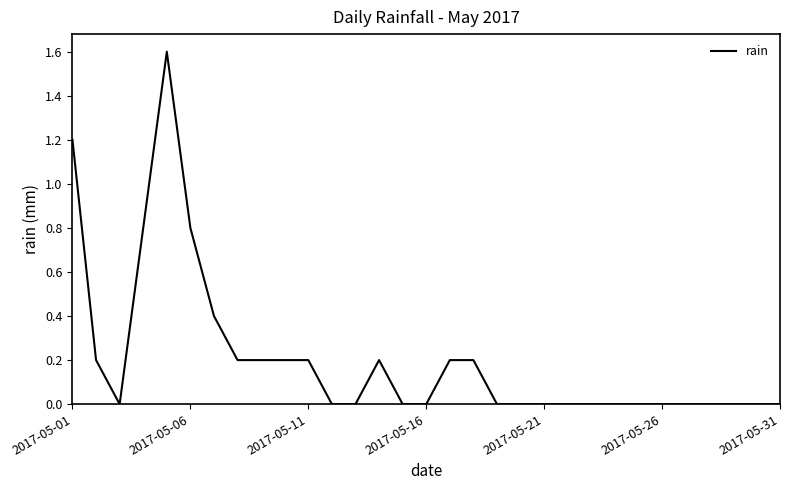

What is the maximum value shown in the chart?

1.6